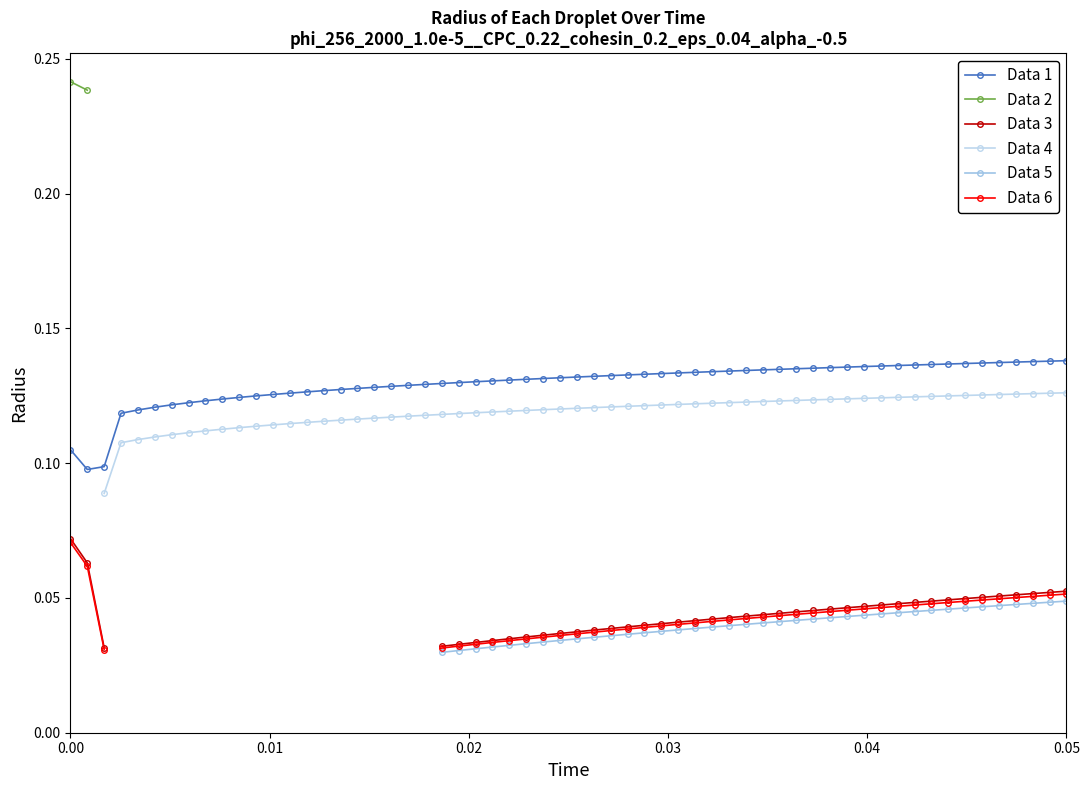

How many Data 1 values are between 0 and 1?

60